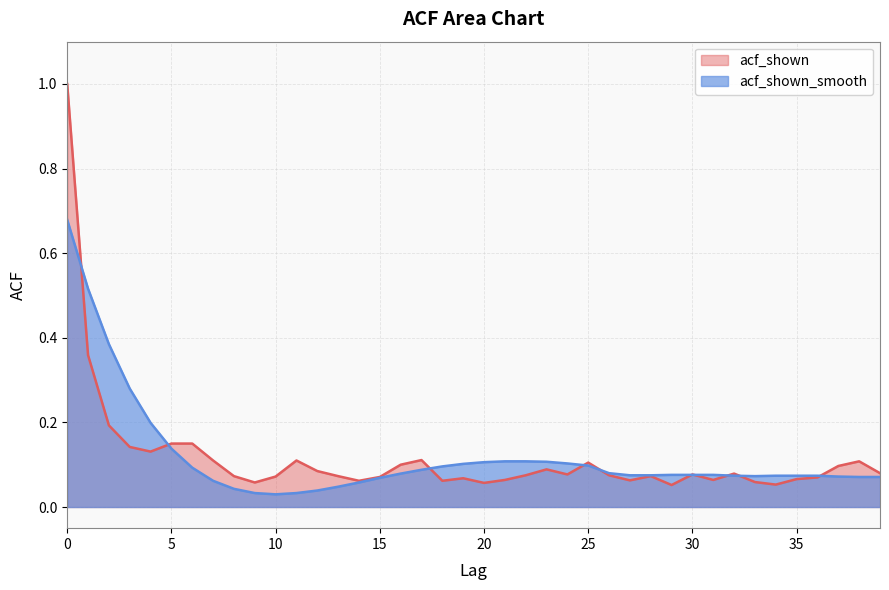

Reading left to right, extract all data points from this chart.

acf_shown: 1.0	0.4	0.2	0.1	0.1	0.1	0.1	0.1	0.1	0.1	0.1	0.1	0.1	0.1	0.1	0.1	0.1	0.1	0.1	0.1	0.1	0.1	0.1	0.1	0.1	0.1	0.1	0.1	0.1	0.1	0.1	0.1	0.1	0.1	0.1	0.1	0.1	0.1	0.1	0.1
acf_shown_smooth: 0.7	0.5	0.4	0.3	0.2	0.1	0.1	0.1	0.0	0.0	0.0	0.0	0.0	0.0	0.1	0.1	0.1	0.1	0.1	0.1	0.1	0.1	0.1	0.1	0.1	0.1	0.1	0.1	0.1	0.1	0.1	0.1	0.1	0.1	0.1	0.1	0.1	0.1	0.1	0.1